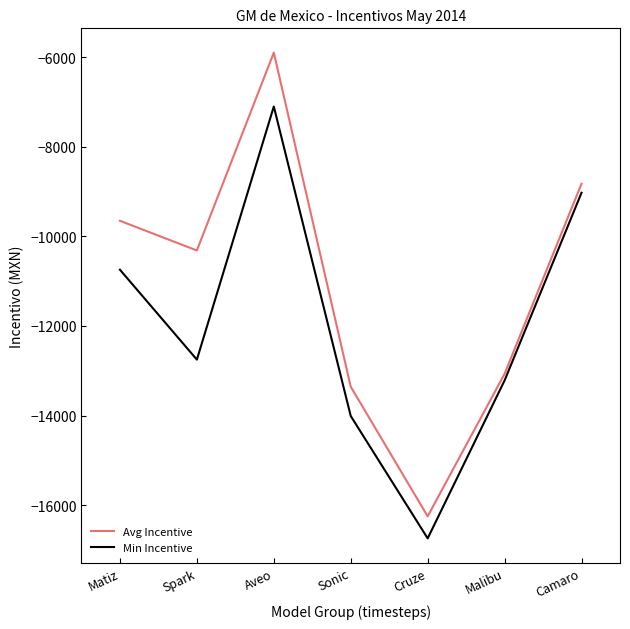

Which category has the lowest value in the Min Incentive series?

Cruze